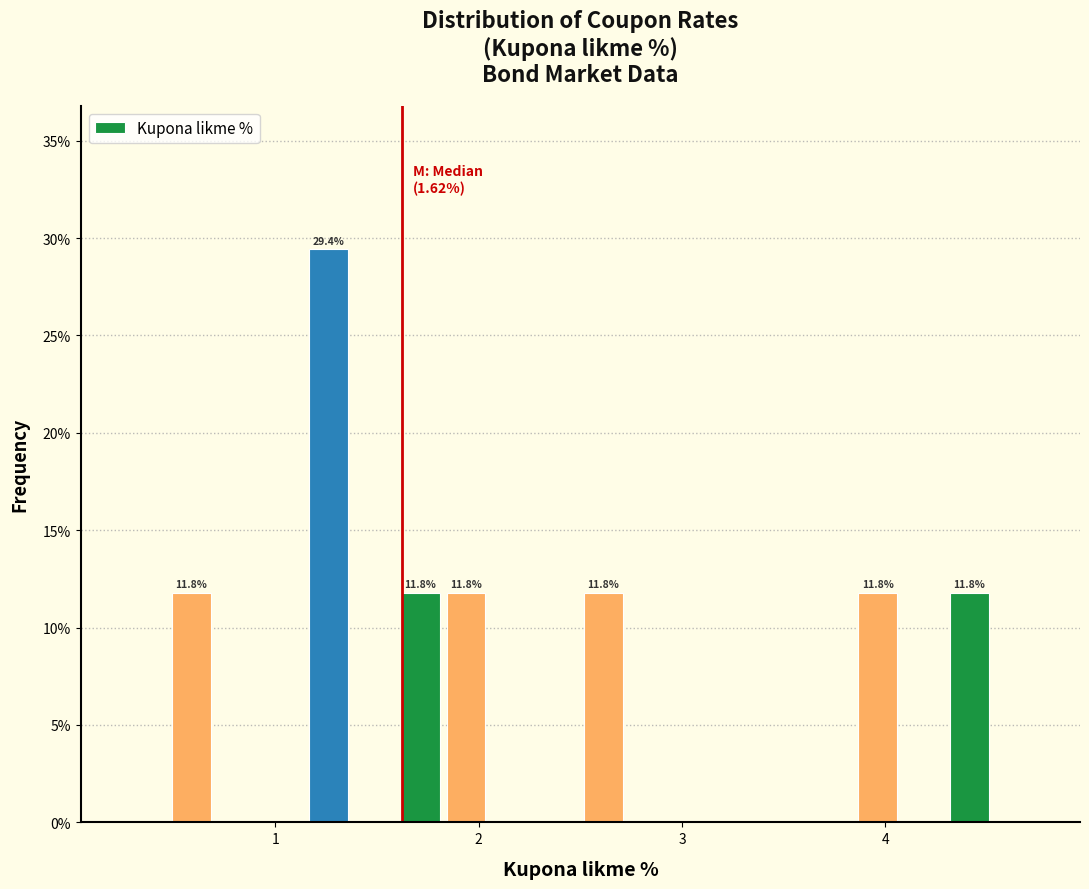

Read against the x-axis, roughly where is the centre of the tallest bar?

1.3